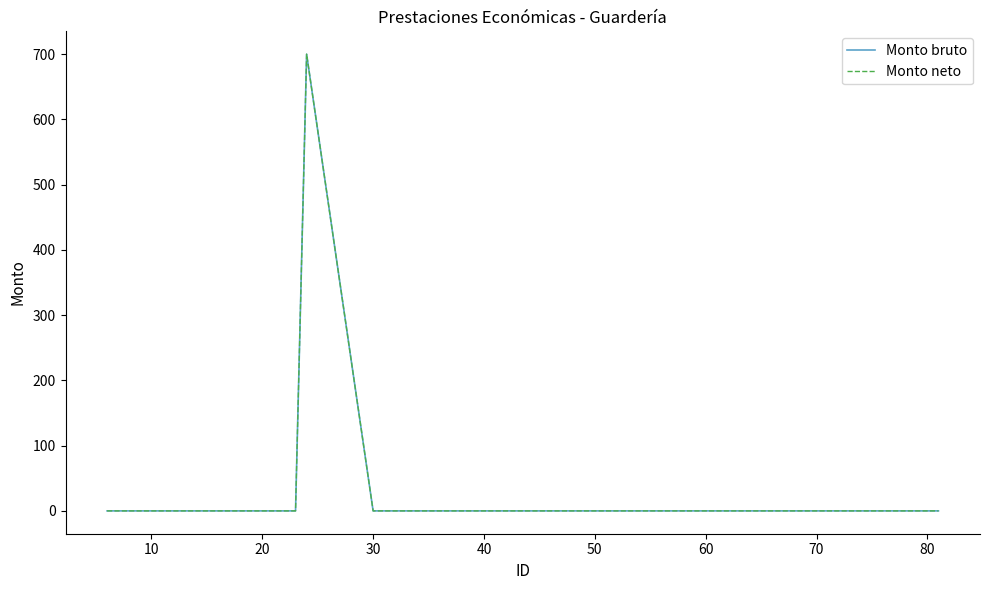

What is the label of the 31st point from the right?

70